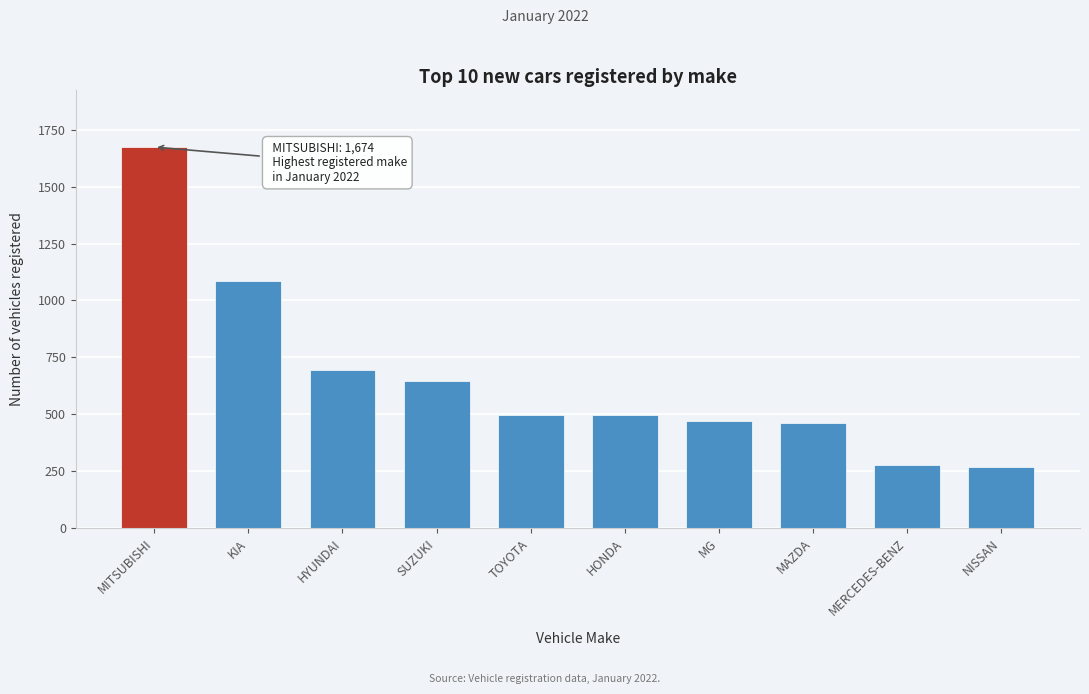

What is the label of the 7th bar from the left?

MG